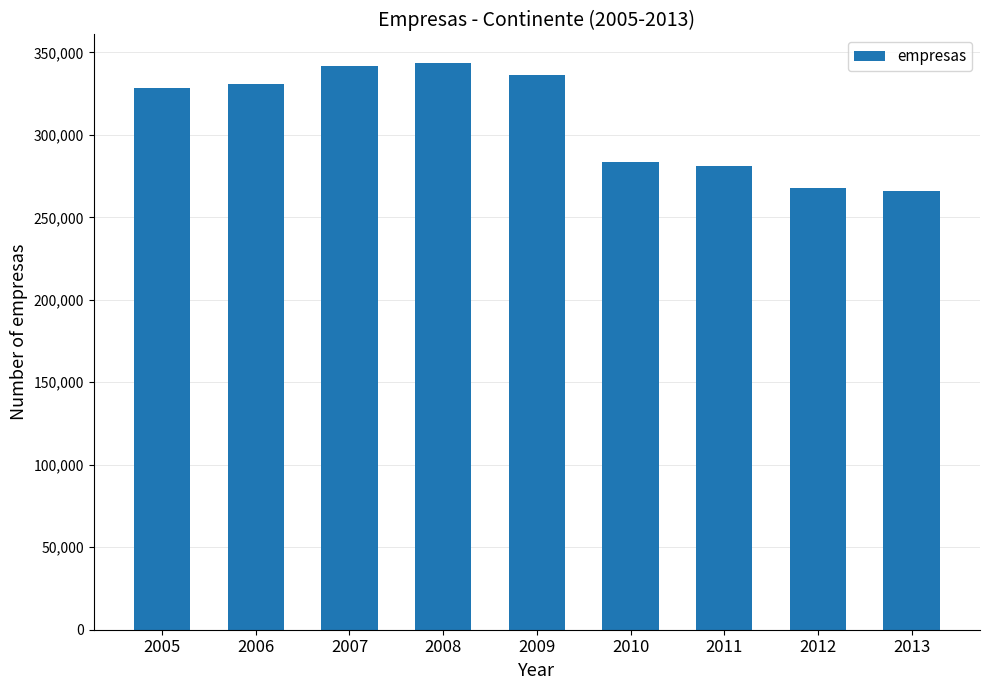

Is it true that the value at 2012 is 268026?

True